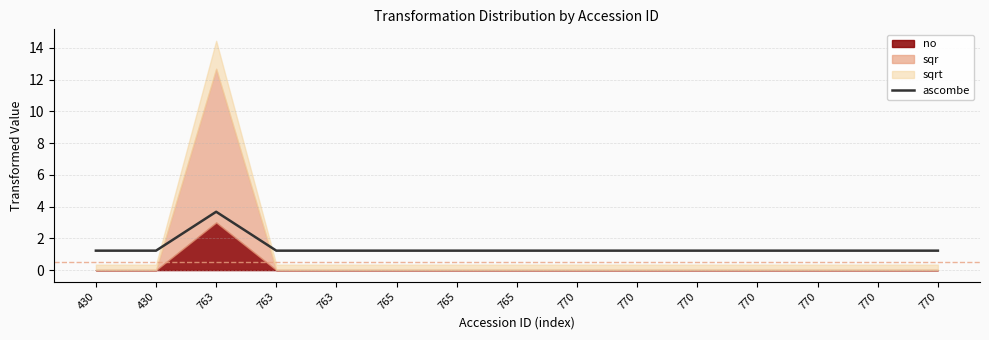

Does the chart display data point markers on the line(s)?

No